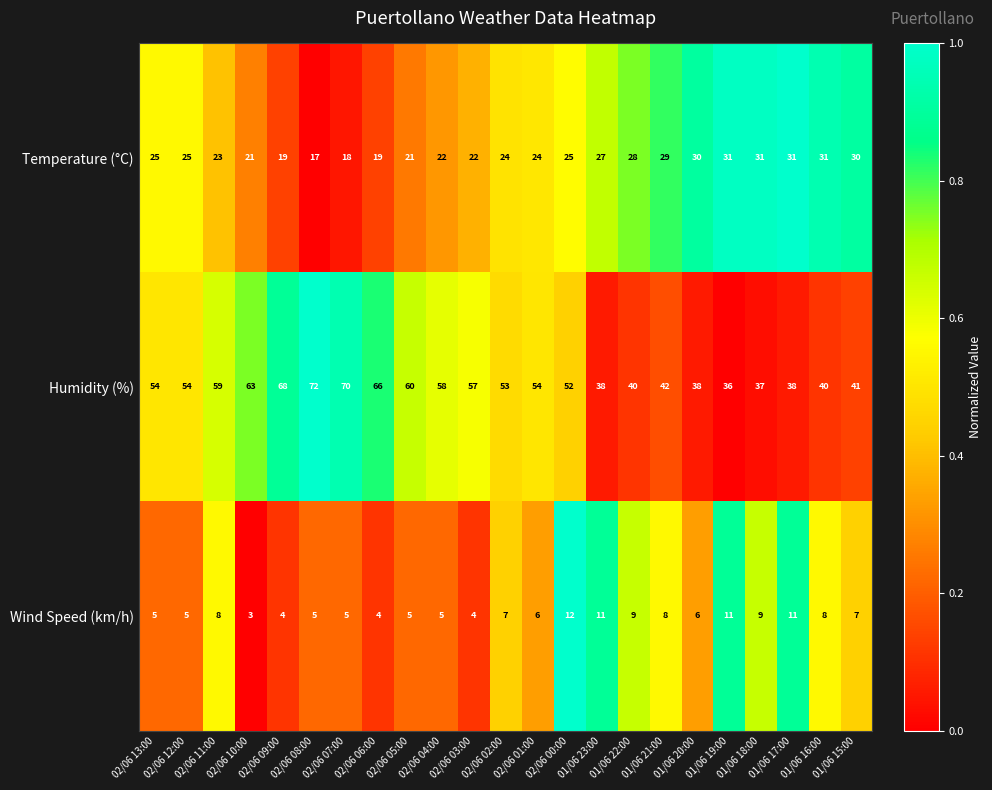

Is it true that Wind Speed (km/h) equals 12 at 02/06 00:00?

True